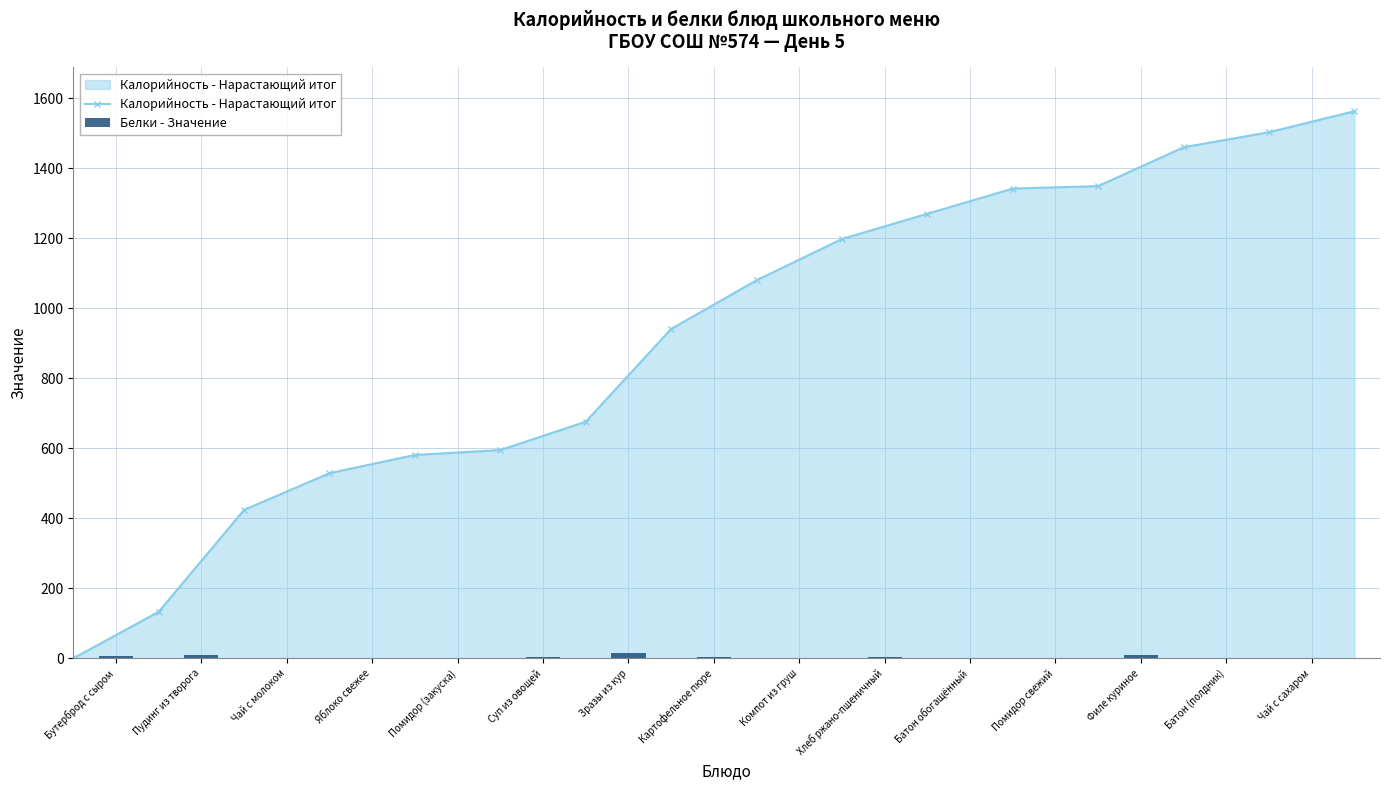

What is the label of the 13th bar from the left?

Филе куриное